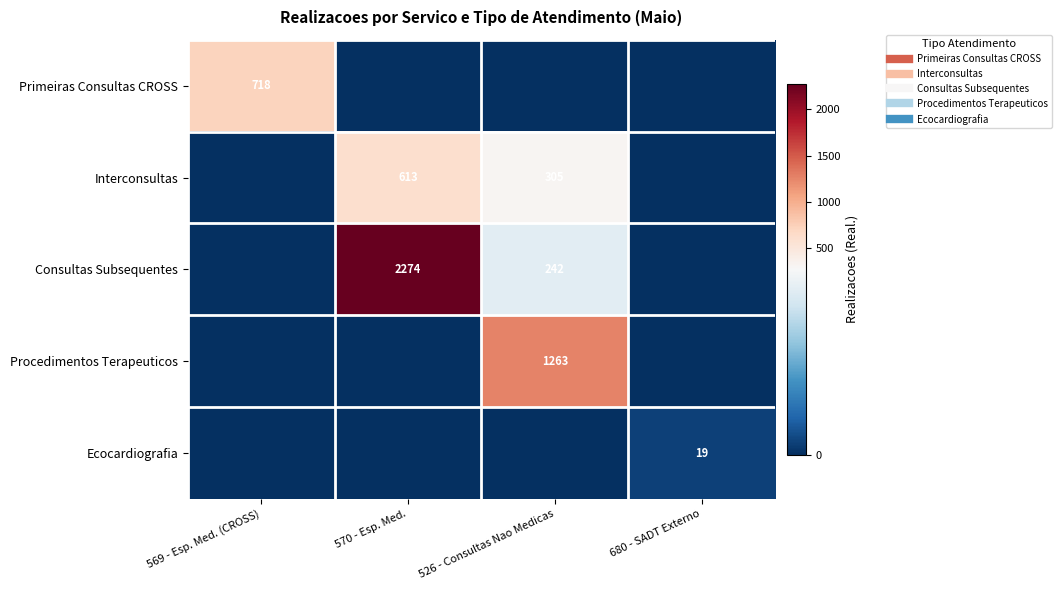

How many data points does each series have?

4